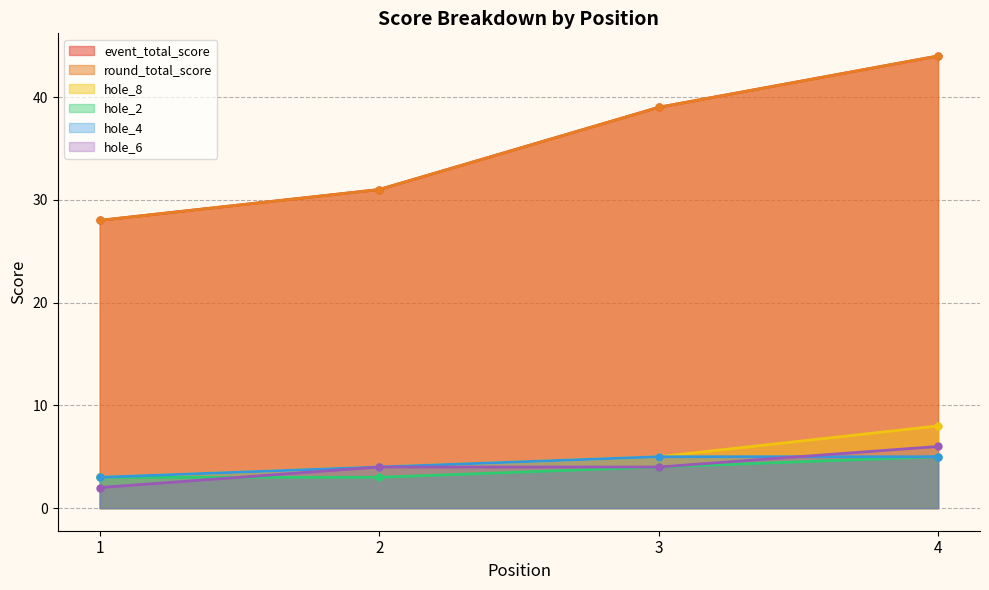

Which has a higher value, 4 or 3?

4